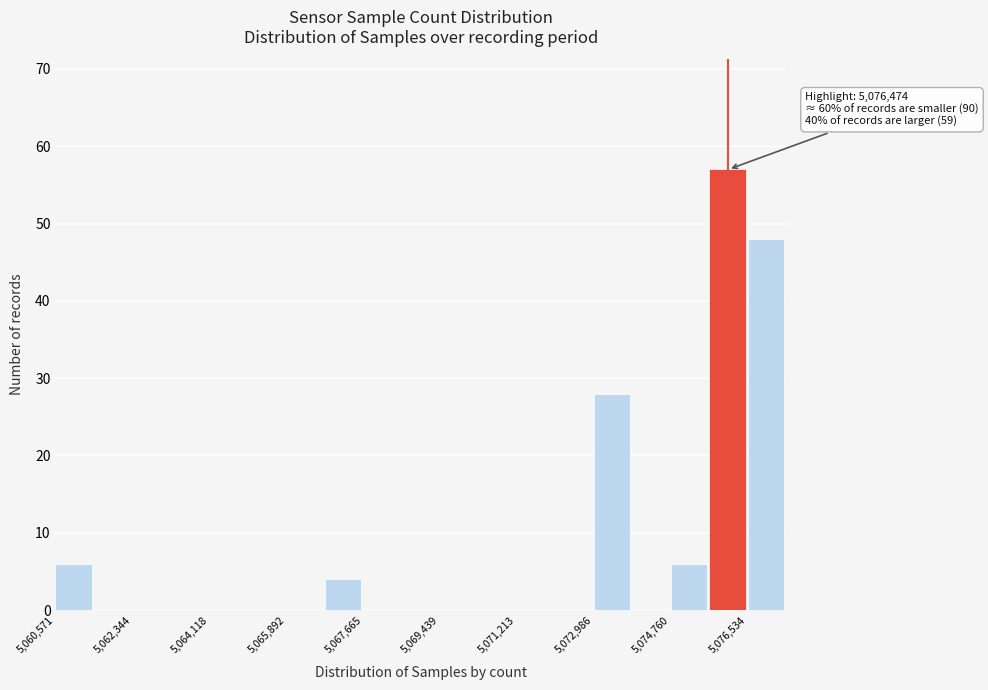

Over which range of the x-axis is the bar tallest?

5075600 to 5076600